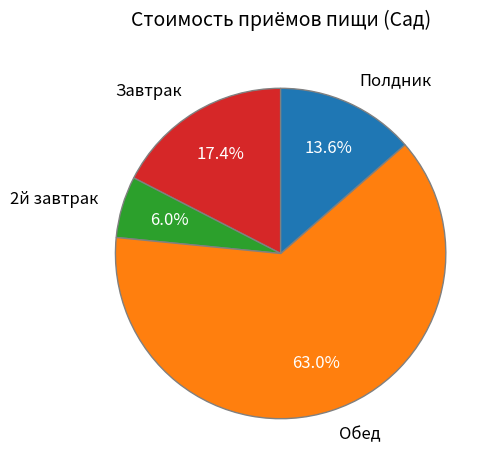

Between Обед and Завтрак, which is larger?

Обед